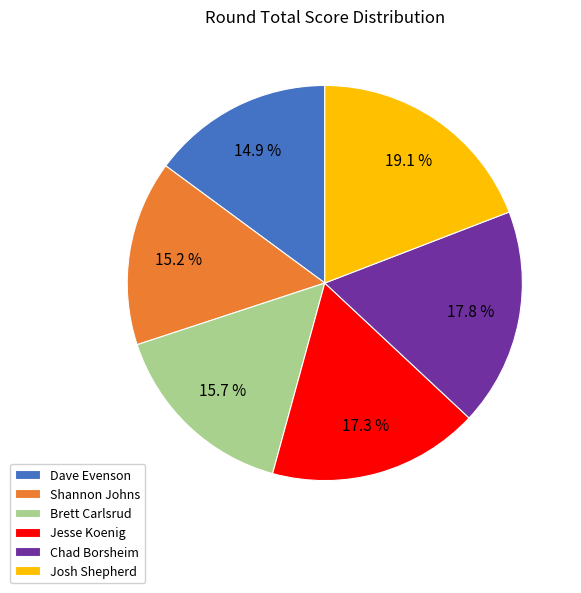

How many slices are in this pie chart?

6